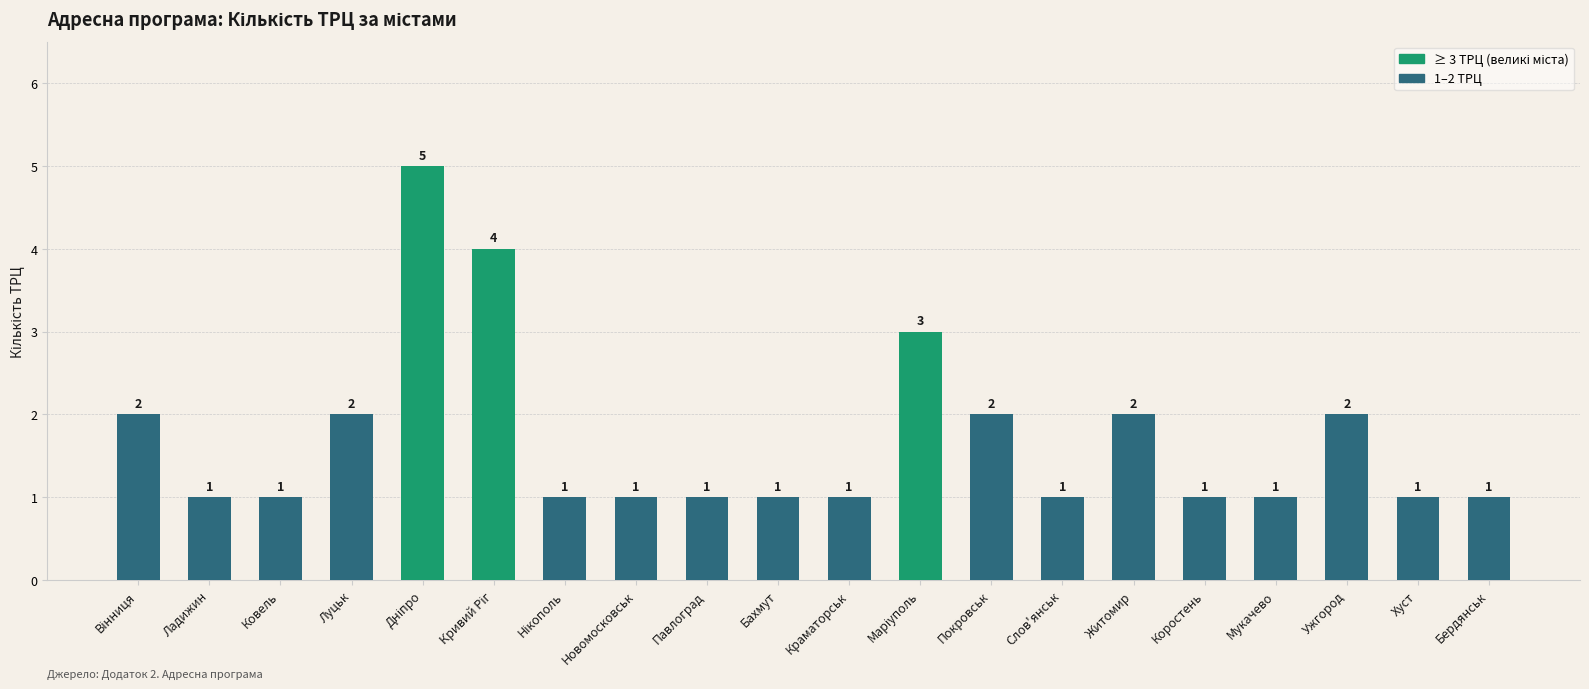

What is the maximum value shown in the chart?

5